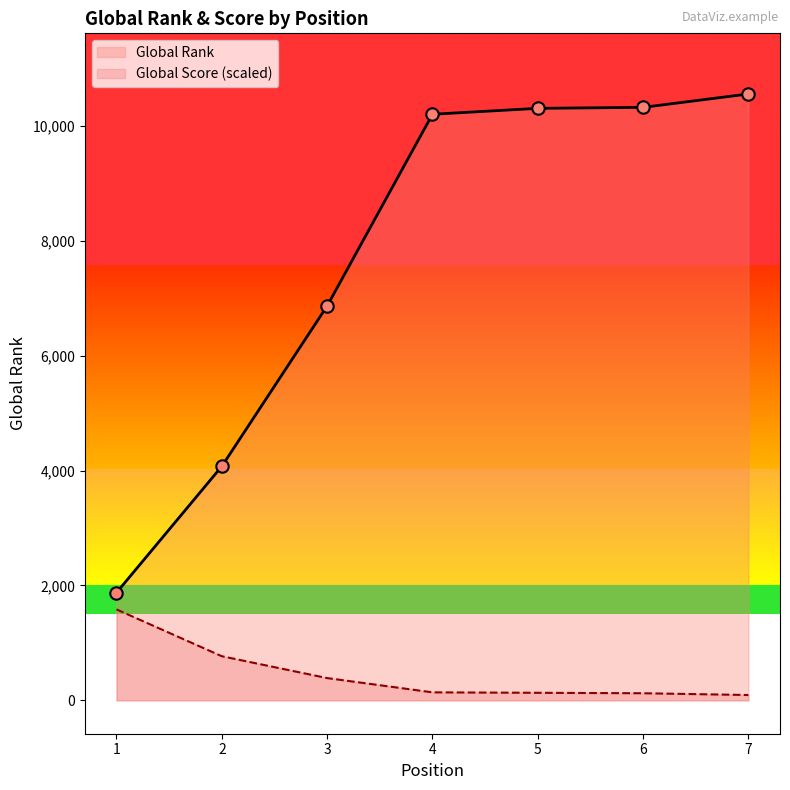

Which series contains the highest Y value?

Global Rank